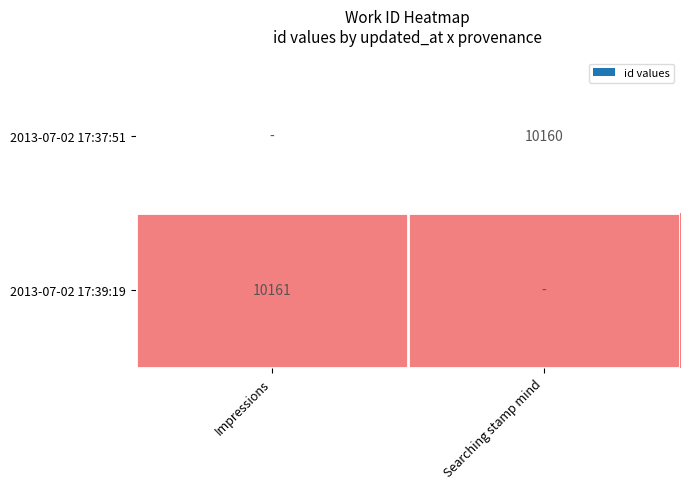

Rank the series by their maximum value, from highest to lowest.

2013-07-02 17:39:19, 2013-07-02 17:37:51